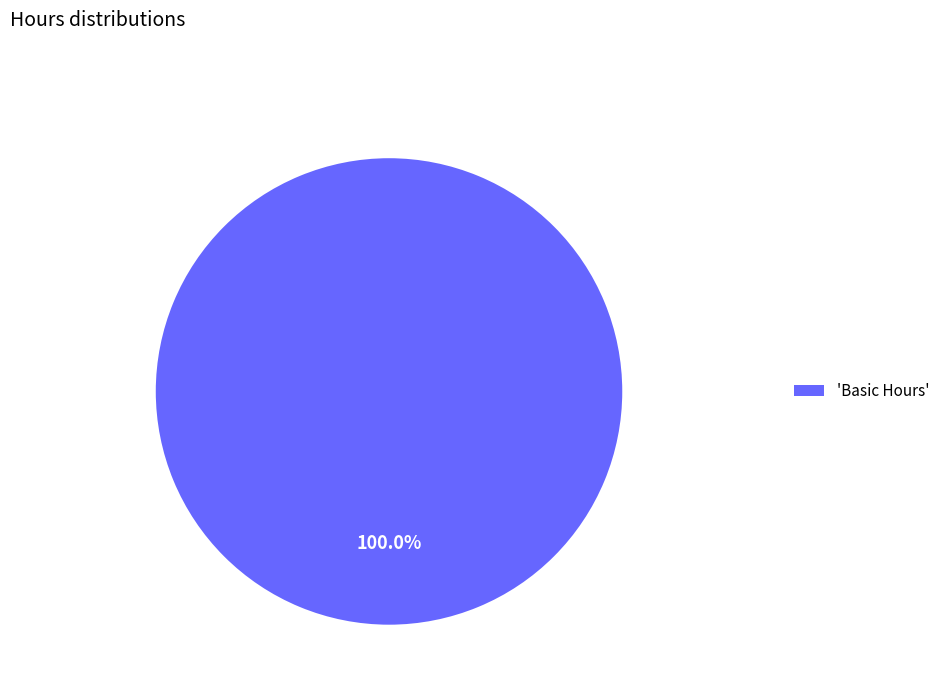

Is there a majority slice in this chart?

Yes